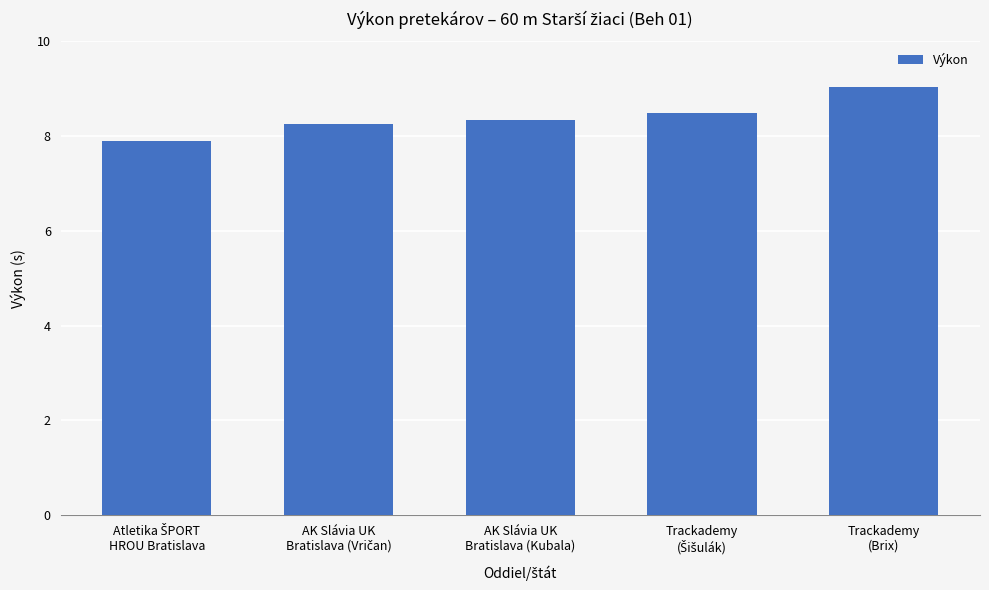

What is the average value?

8.4